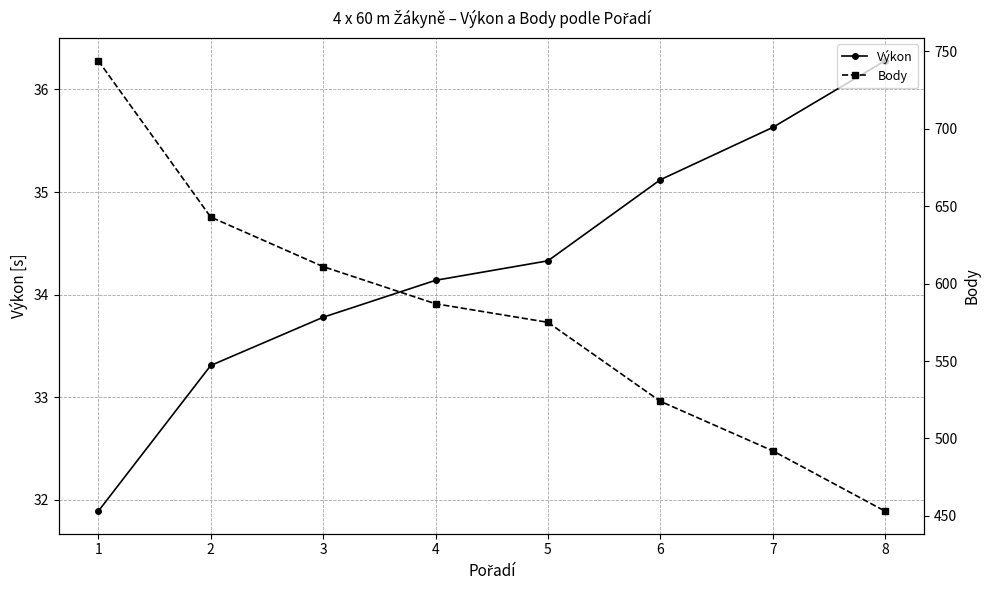

True or false: Body and Výkon cross at least once.

False